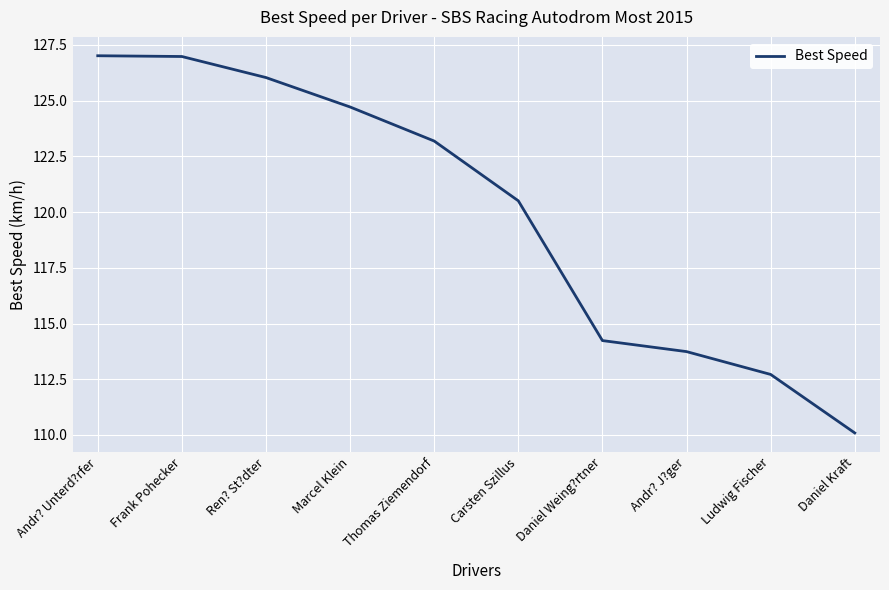

How many categories are shown in the chart?

10